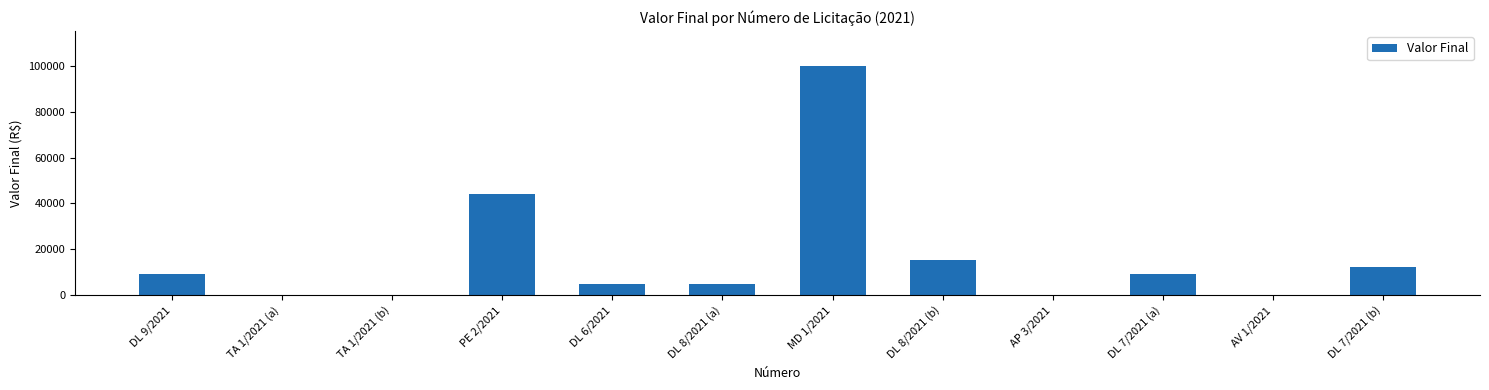

Is it true that the value at DL 7/2021 (a) is 5339?

False